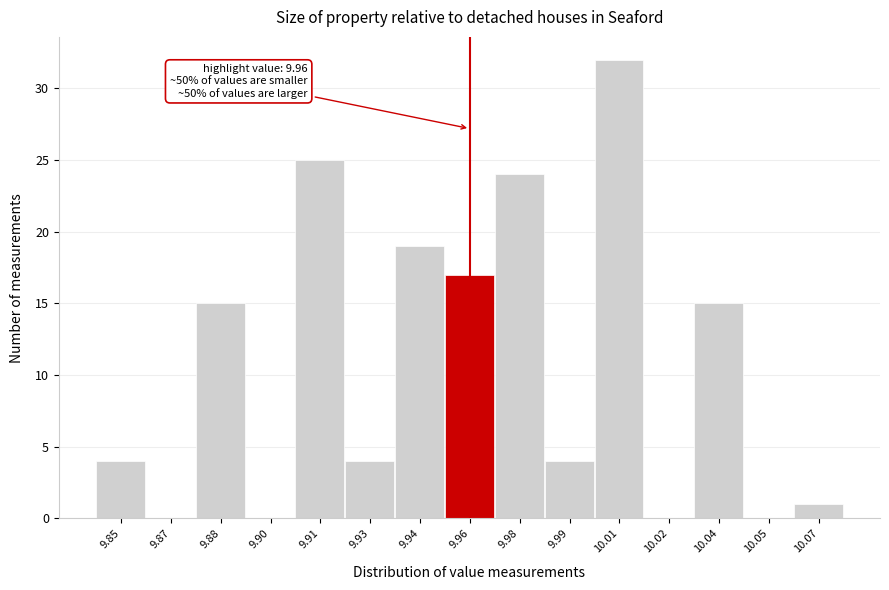

Reading right to left, extract all data points from this chart.

10.07=1	10.05=0	10.04=15	10.02=0	10.01=32	9.99=4	9.98=24	9.96=17	9.94=19	9.93=4	9.91=25	9.90=0	9.88=15	9.87=0	9.85=4